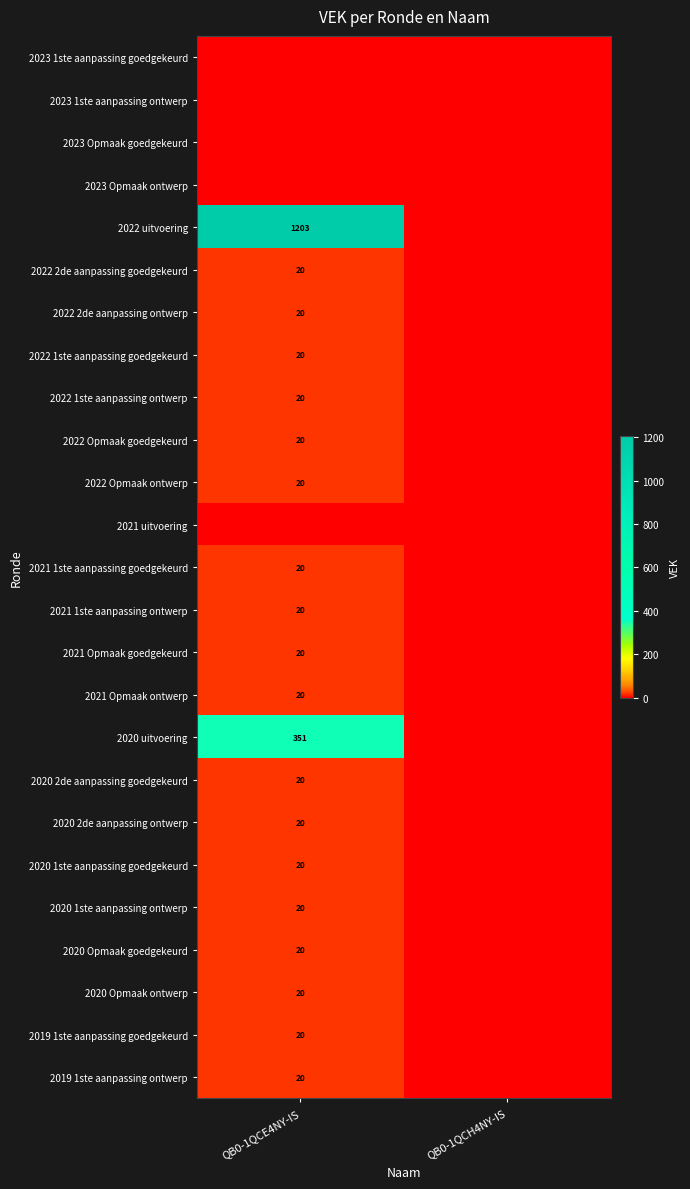

Is it true that 2020 1ste aanpassing goedgekeurd equals 20 at QB0-1QCE4NY-IS?

True